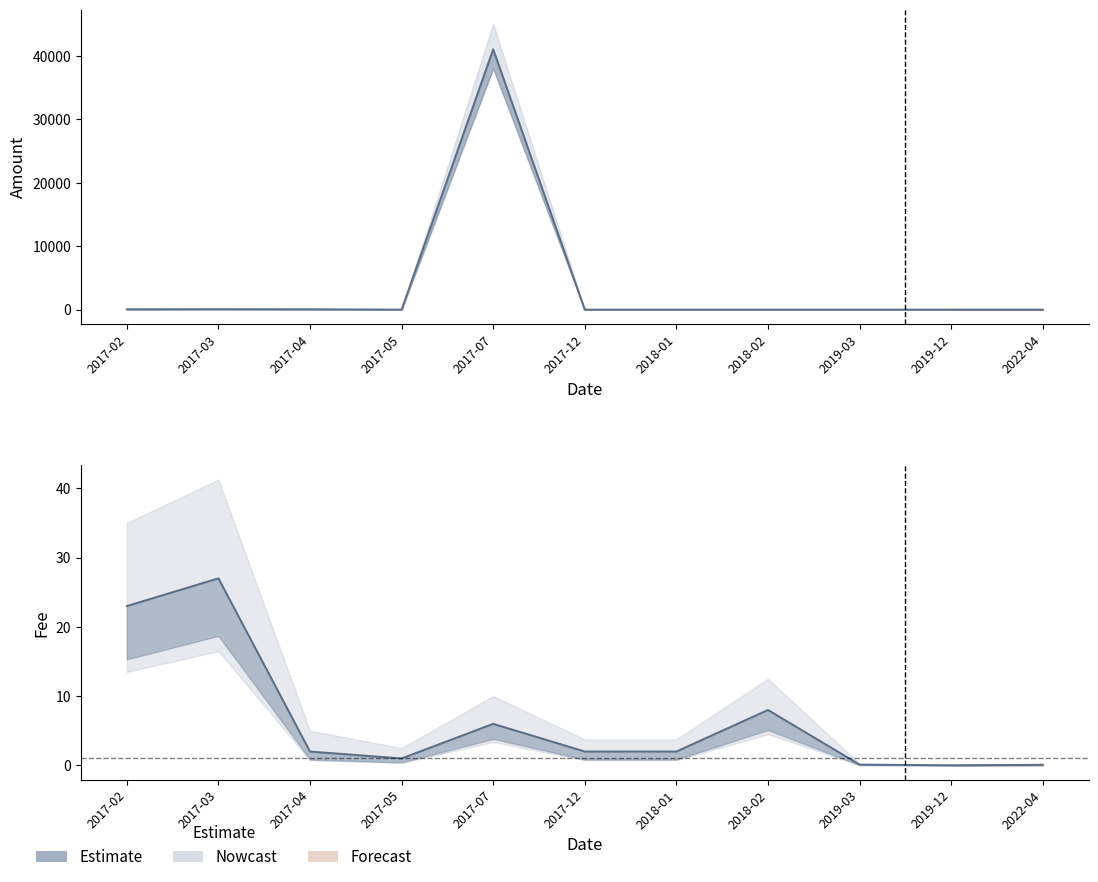

Which category has the highest value in the Fee series?

2017-03